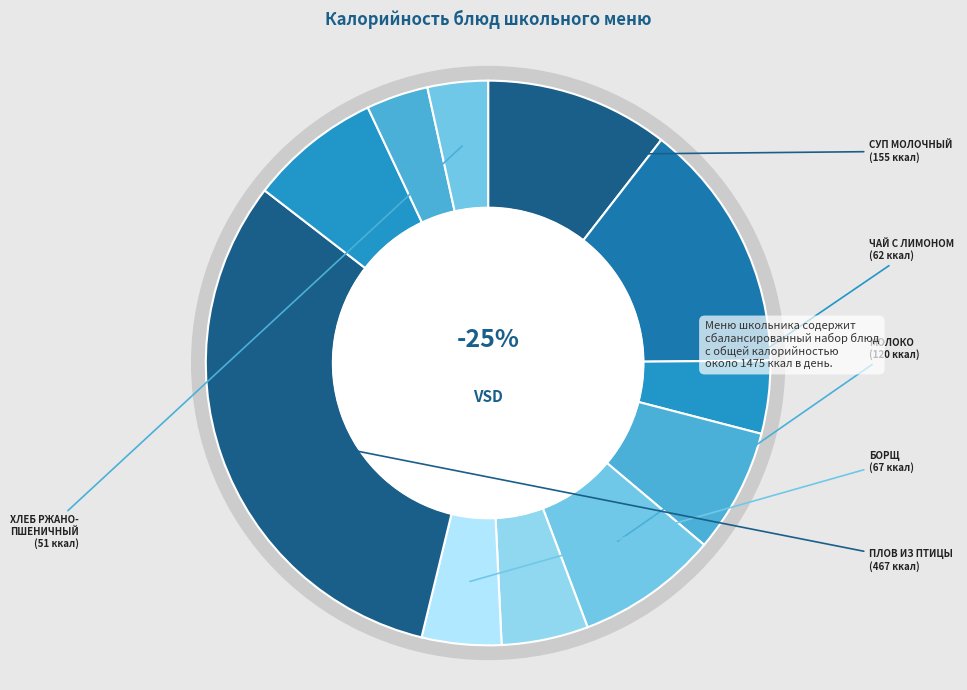

The ПЛОВ ИЗ ПТИЦЫ slice represents 32% of the pie. True or false?

True